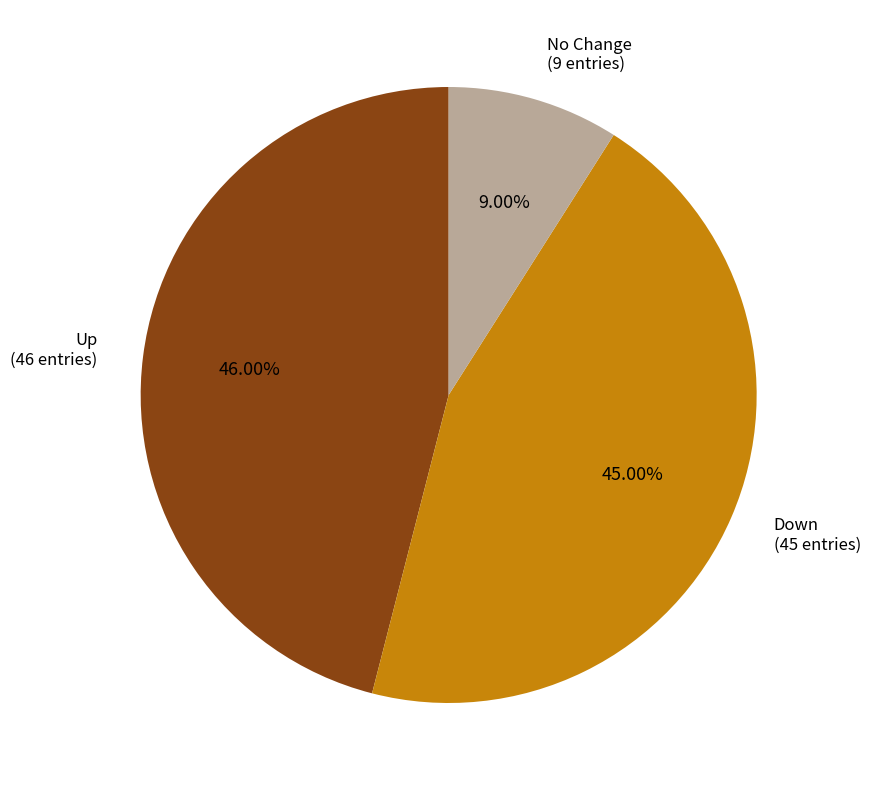

Is there any slice that represents more than half of the pie?

No